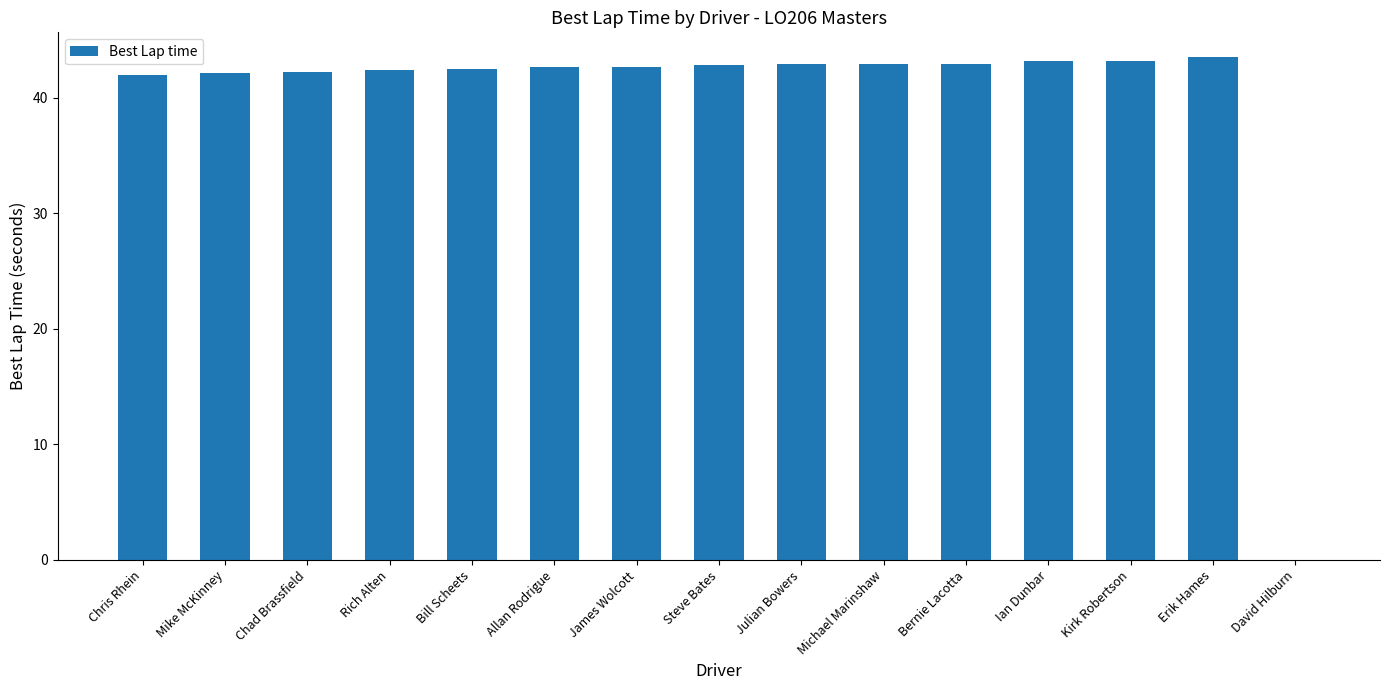

What is the maximum value shown in the chart?

43.5